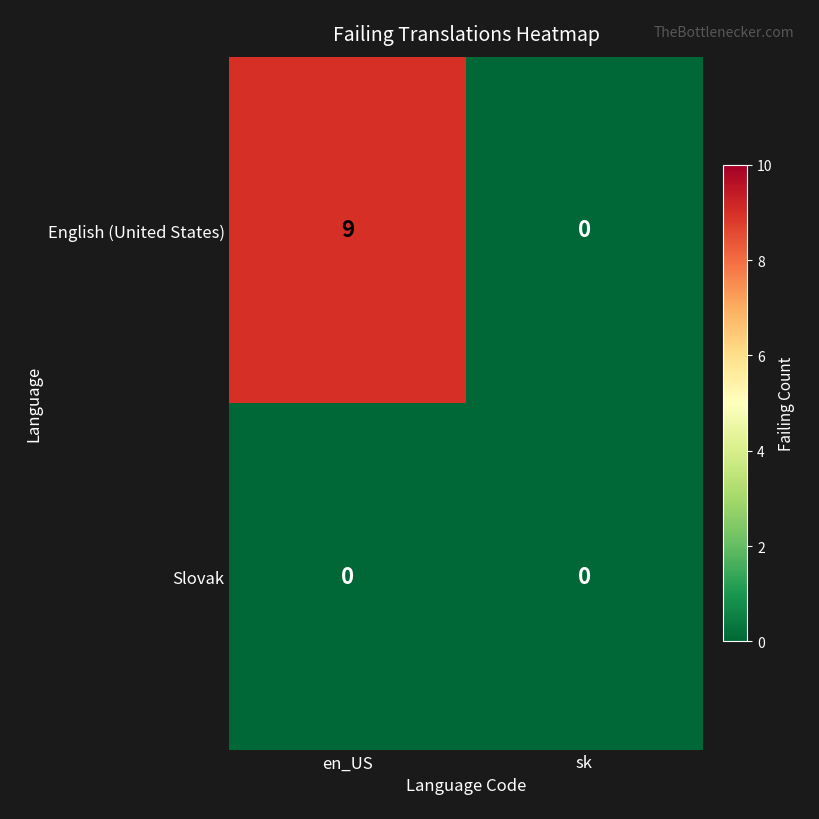

At which category is the sum across all series the highest?

en_US